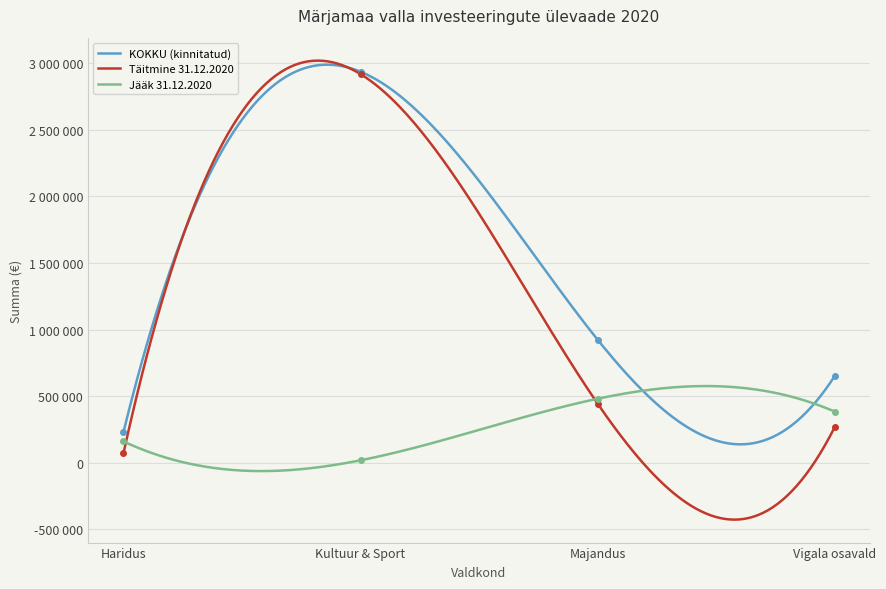

Reading left to right, list all the values displayed in this chart.

KOKKU (kinnitatud): 230619.0	2936762.0	924514.0	649284.0
Täitmine 31.12.2020: 71115.9	2918881.6	444385.9	264999.7
Jääk 31.12.2020: 159503.1	17880.4	480128.1	384284.3